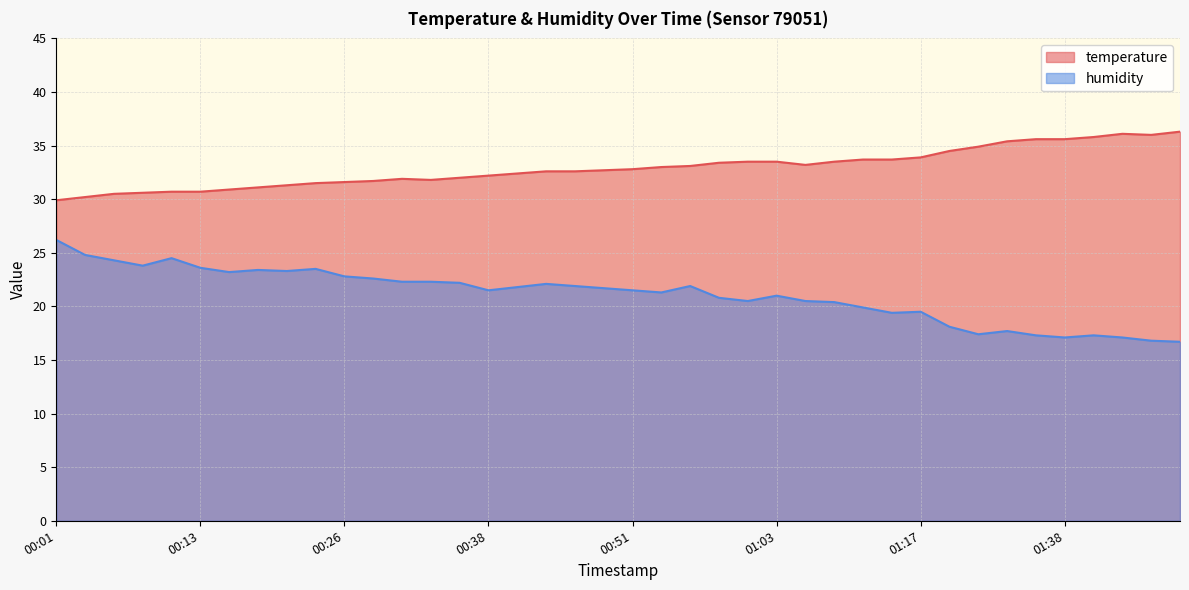

At which category does humidity reach its first local peak?

00:11